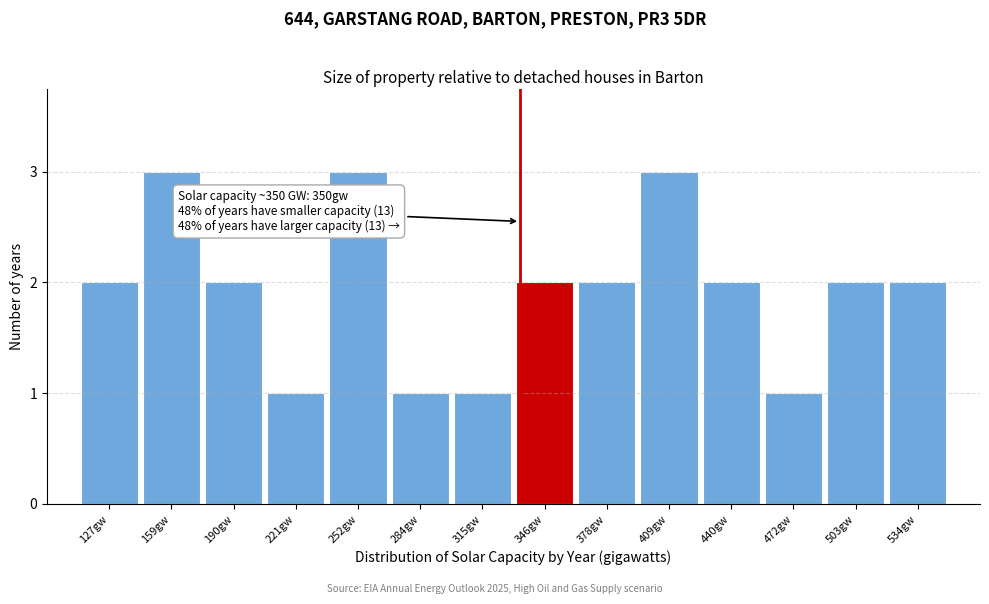

Reading left to right, list all the values displayed in this chart.

127gw=2	159gw=3	190gw=2	221gw=1	252gw=3	284gw=1	315gw=1	346gw=2	378gw=2	409gw=3	440gw=2	472gw=1	503gw=2	534gw=2